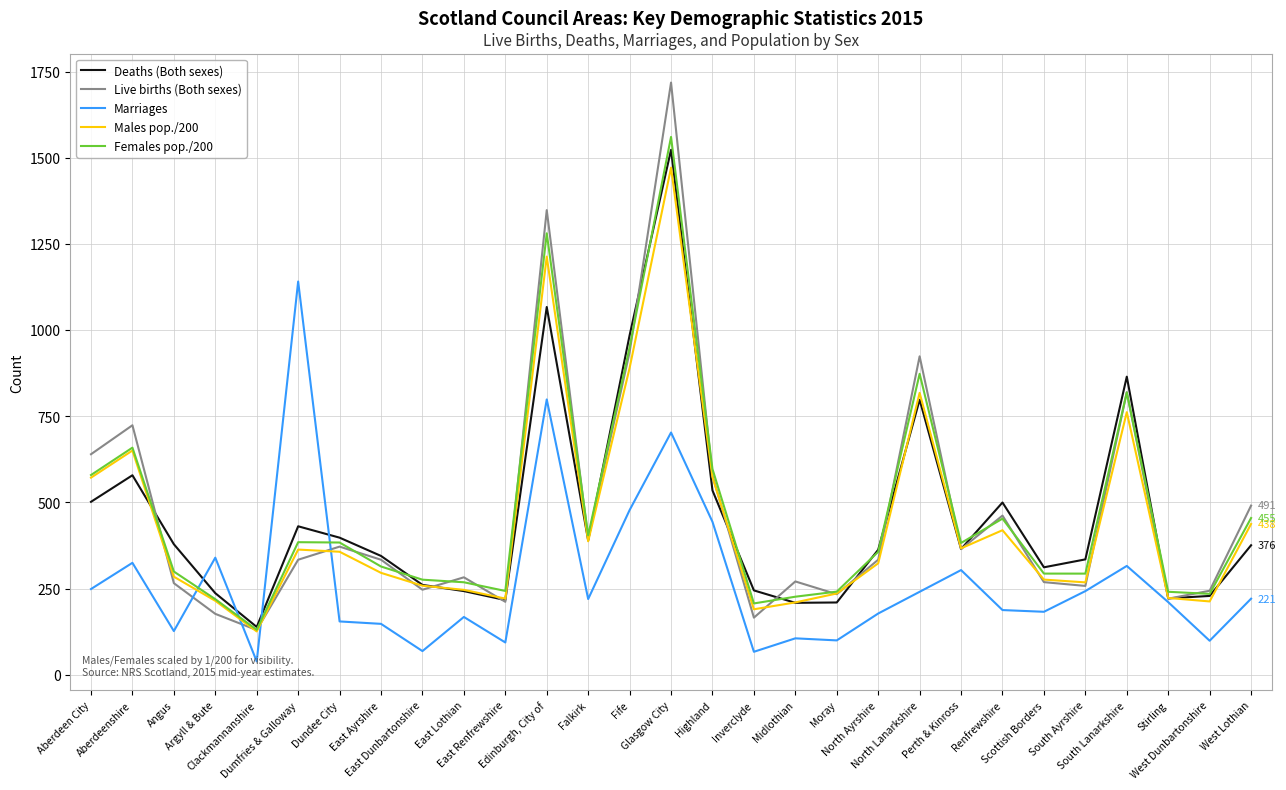

Does the chart display data point markers on the line(s)?

No